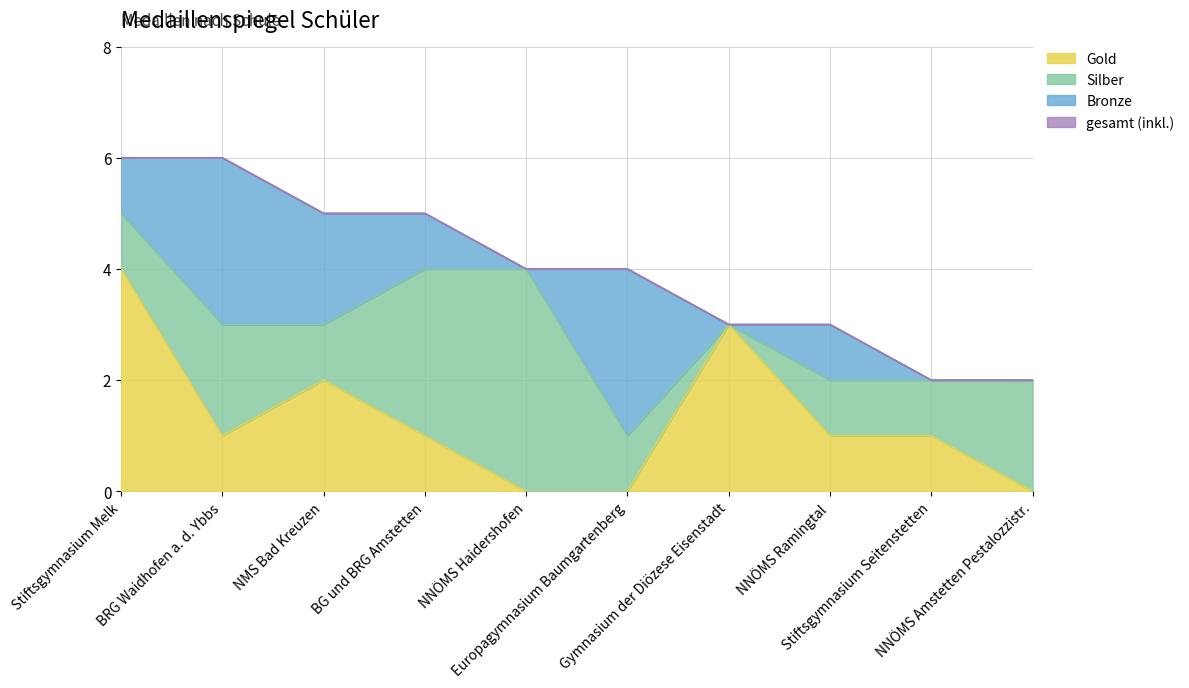

At which label does Gold reach its peak?

Stiftsgymnasium Melk